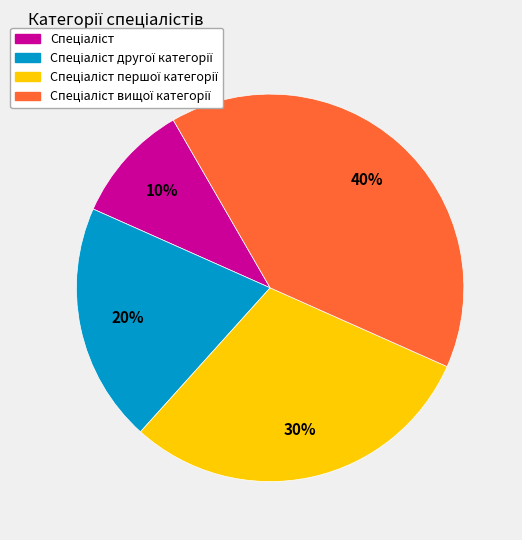

Does any single category account for the majority?

No